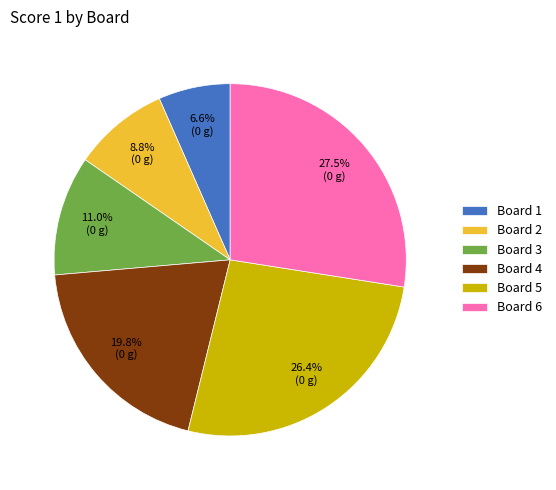

Does Board 4 account for over 50% of the chart?

No